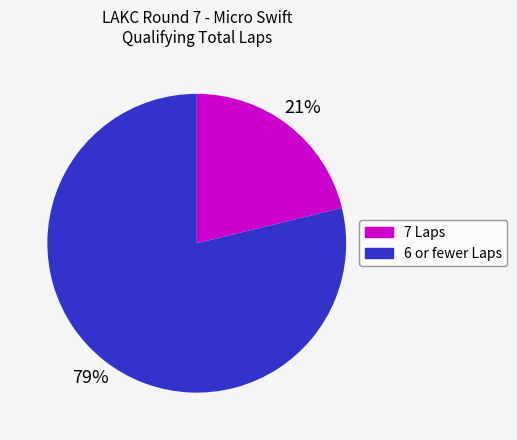

To the nearest percent, what is the difference between the largest and smallest slice percentages?

58%